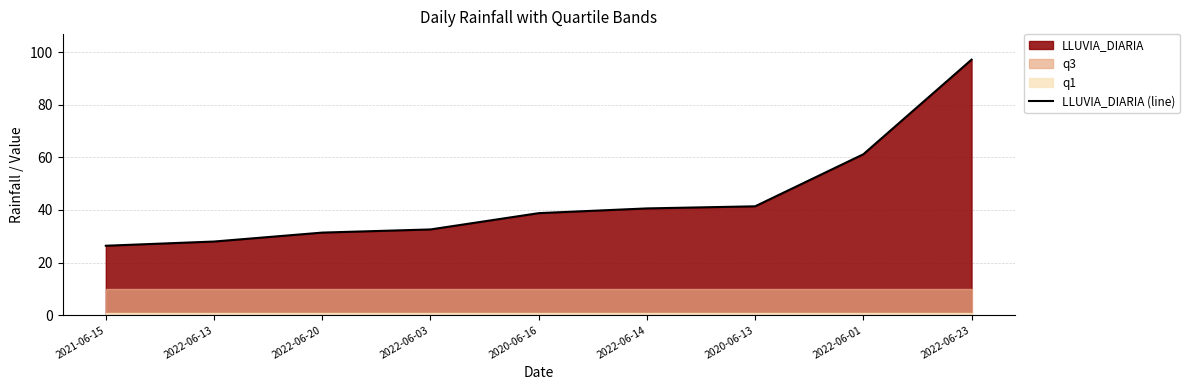

What is the greatest value displayed?

97.2